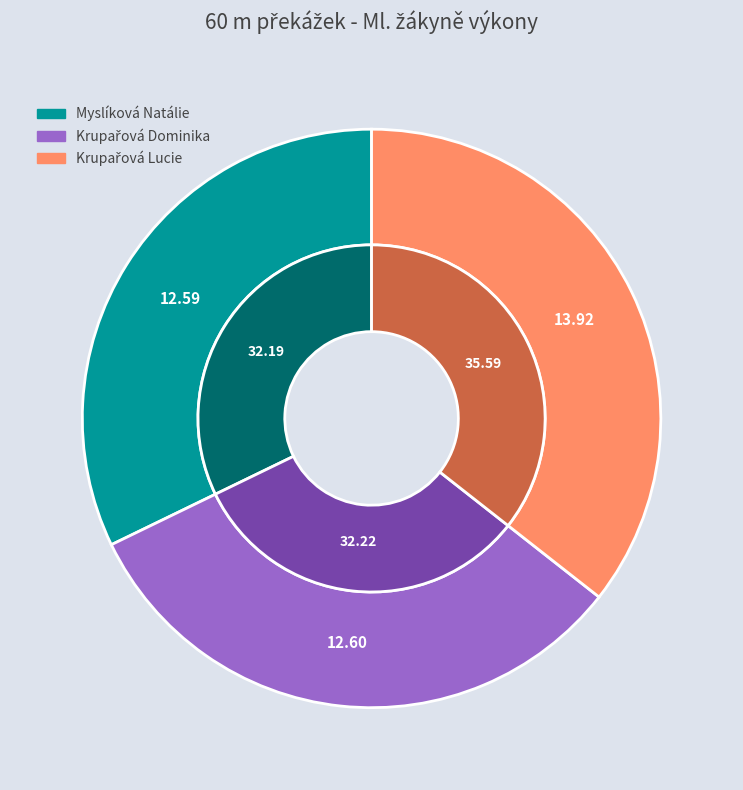

What is the total percentage of Krupařová Dominika and Myslíková Natálie?

64.4%